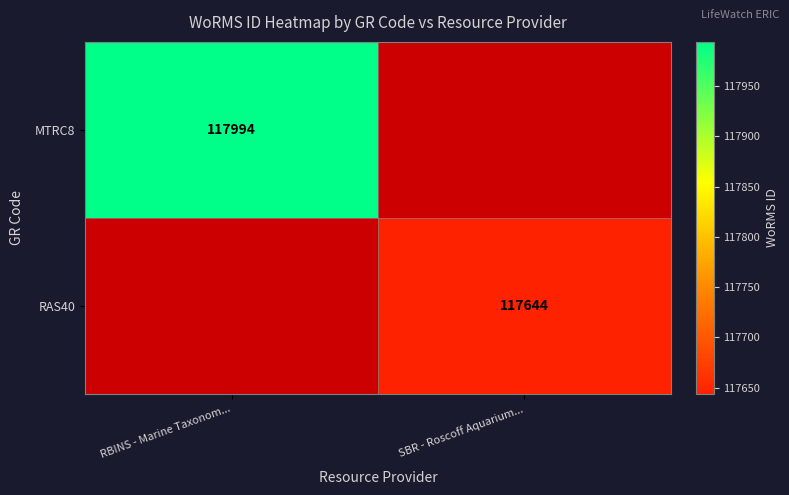

The value of RAS40 at SBR - Roscoff Aquarium... is 117644. True or false?

True